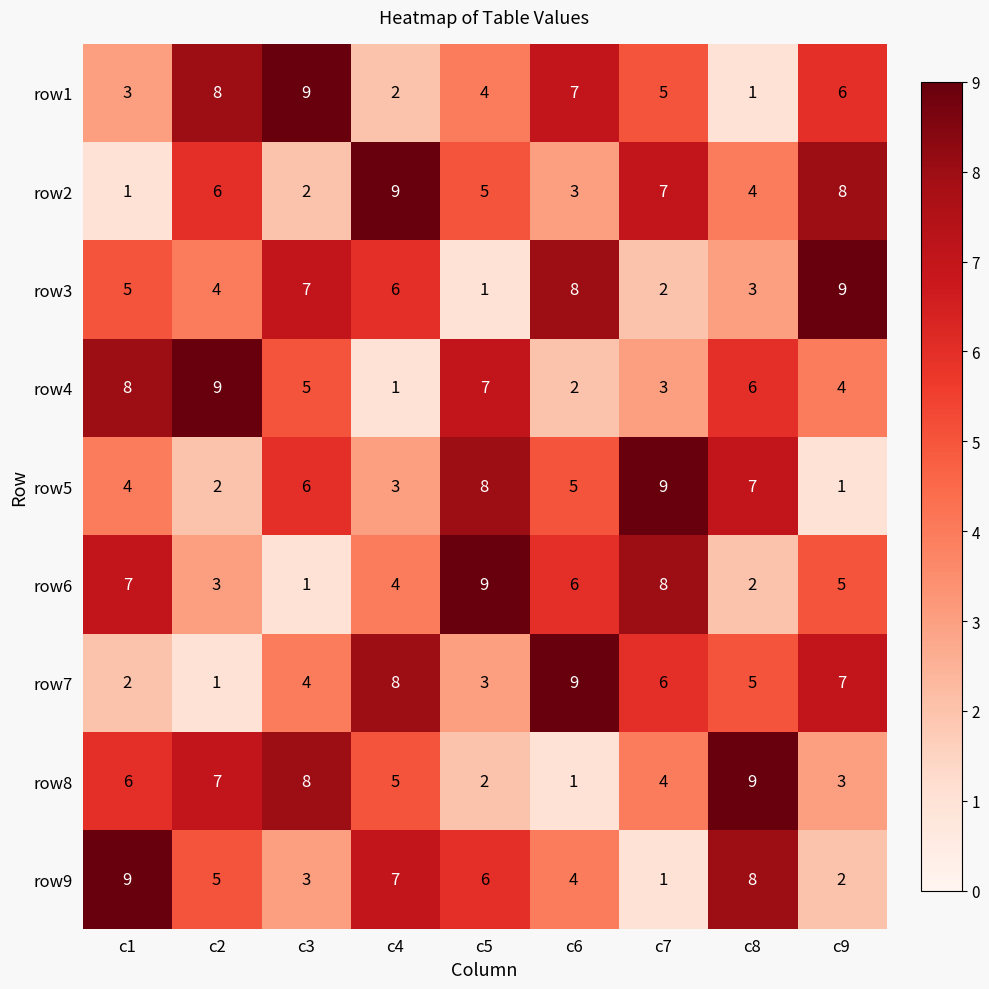

What is the total value across all series at c5?

45